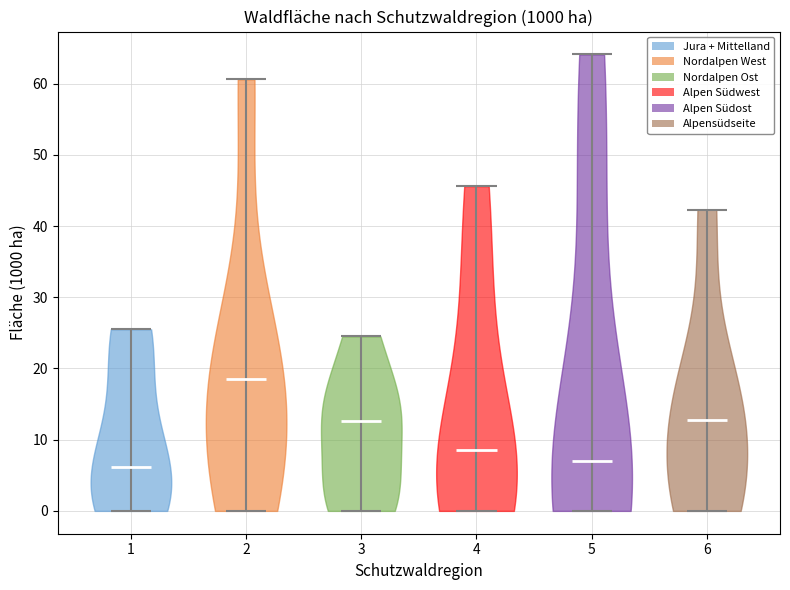

What is the lowest point the violin at x = 5 reaches on the y-axis? The values are not printed on the chart, so give them approximately, as read against the axis.

0